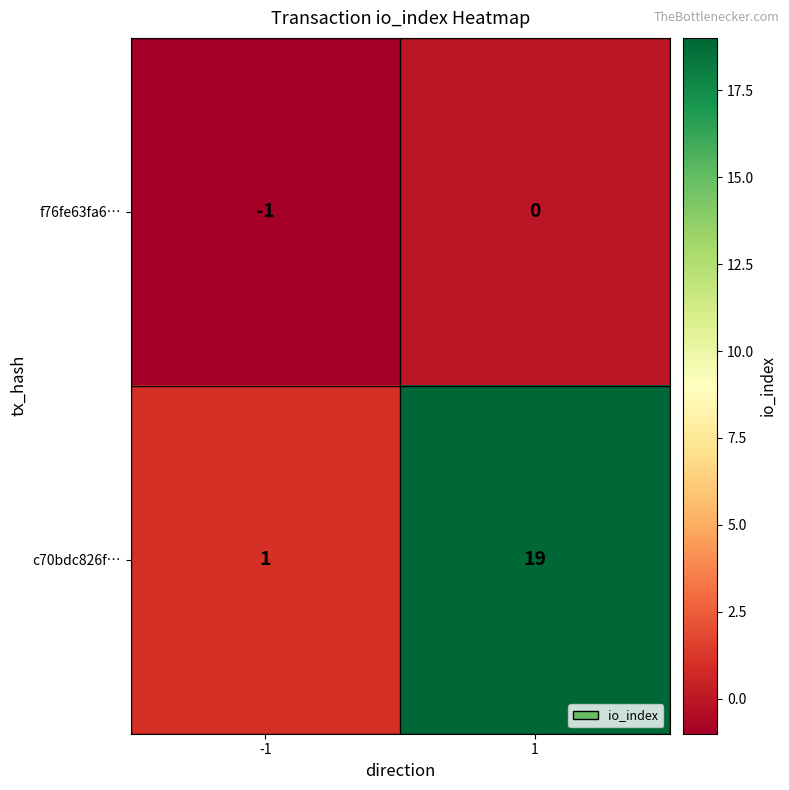

Reading left to right, extract all data points from this chart.

f76fe63fa6…: -1	0
c70bdc826f…: 1	19